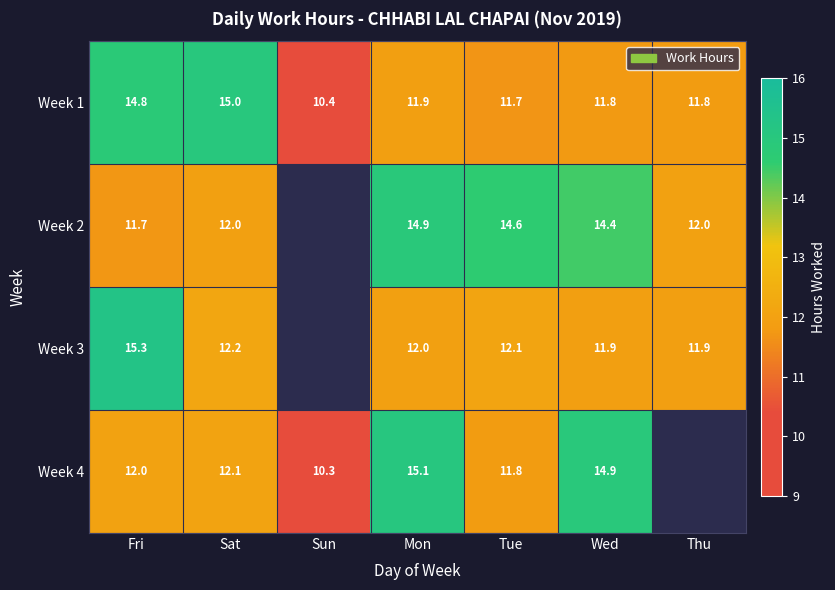

Is the value of Week 2 at Thu greater than the value of Week 3 at Wed?

Yes